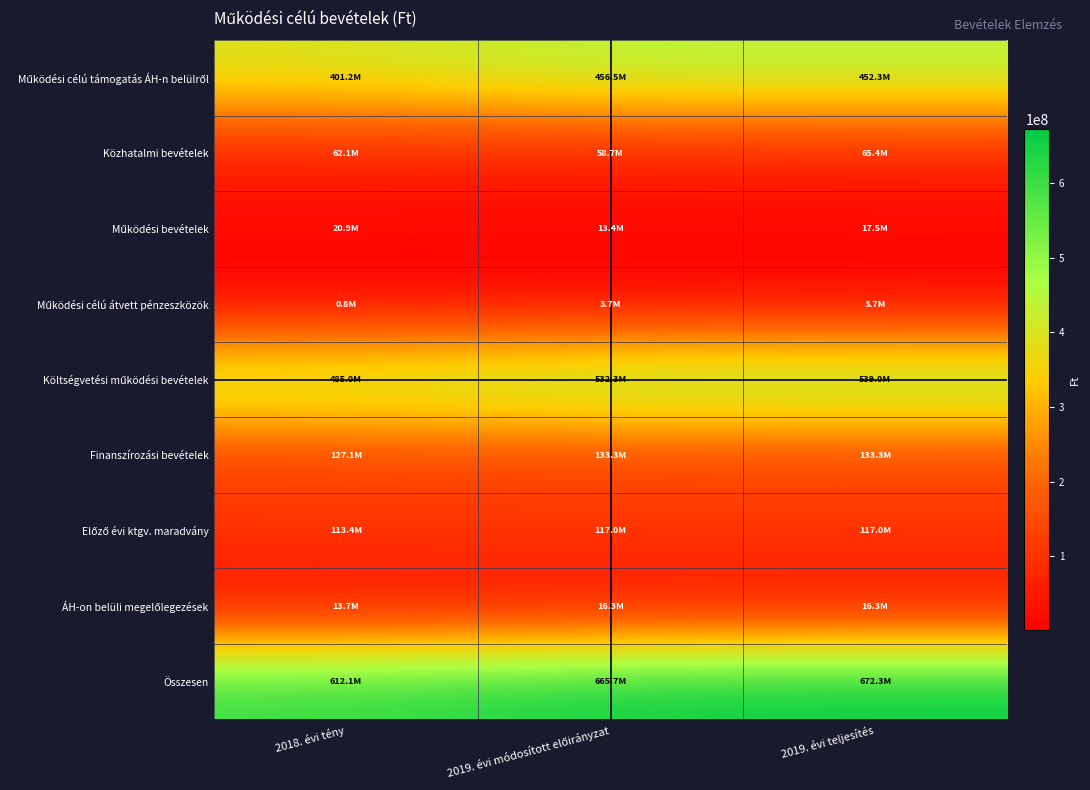

How many data points does each series have?

3